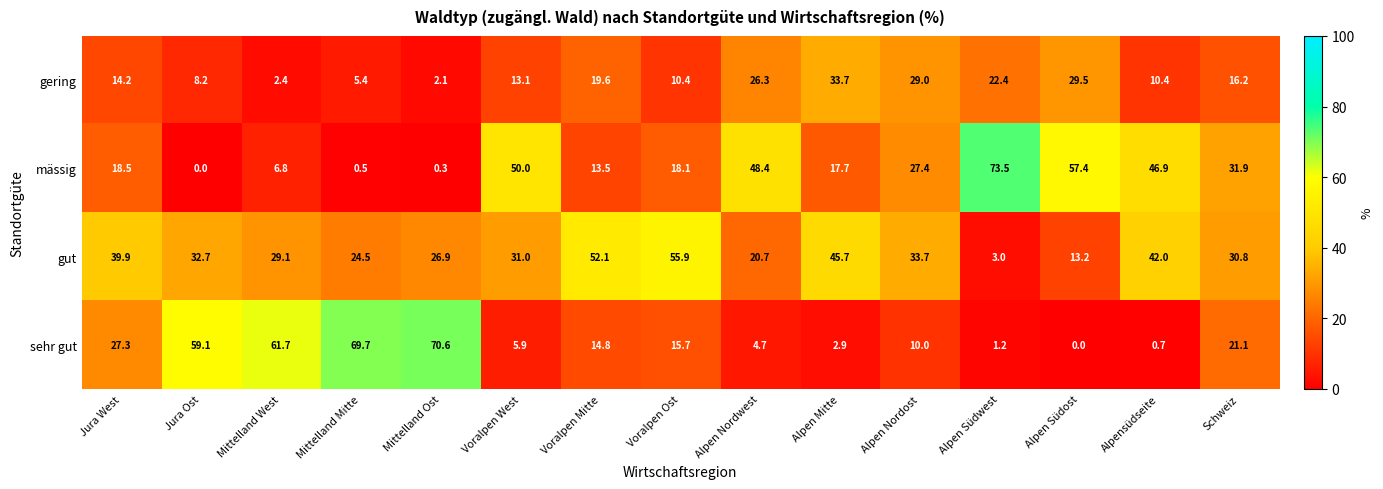

What is the sum of the sehr gut values at Alpen Südwest and Jura West?

28.5